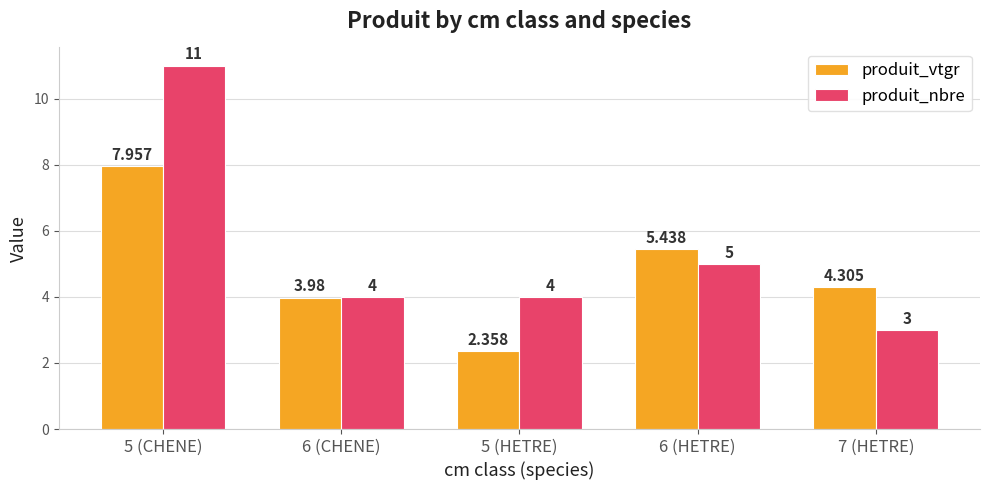

Which series has the largest total across all categories?

produit_nbre